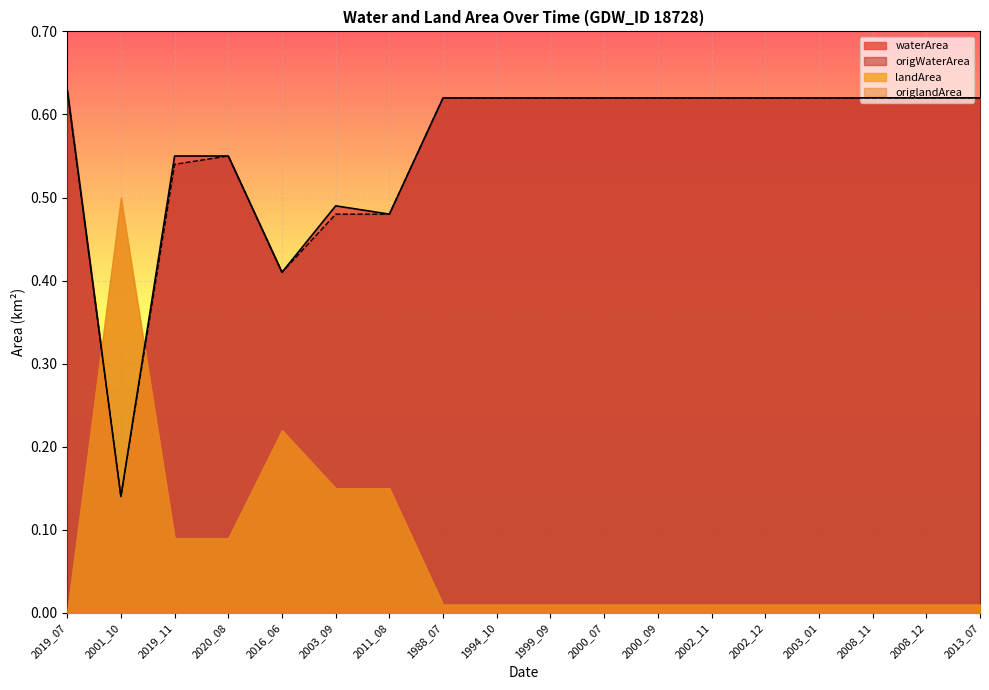

Count the origWaterArea values in the range 0 to 1.

18